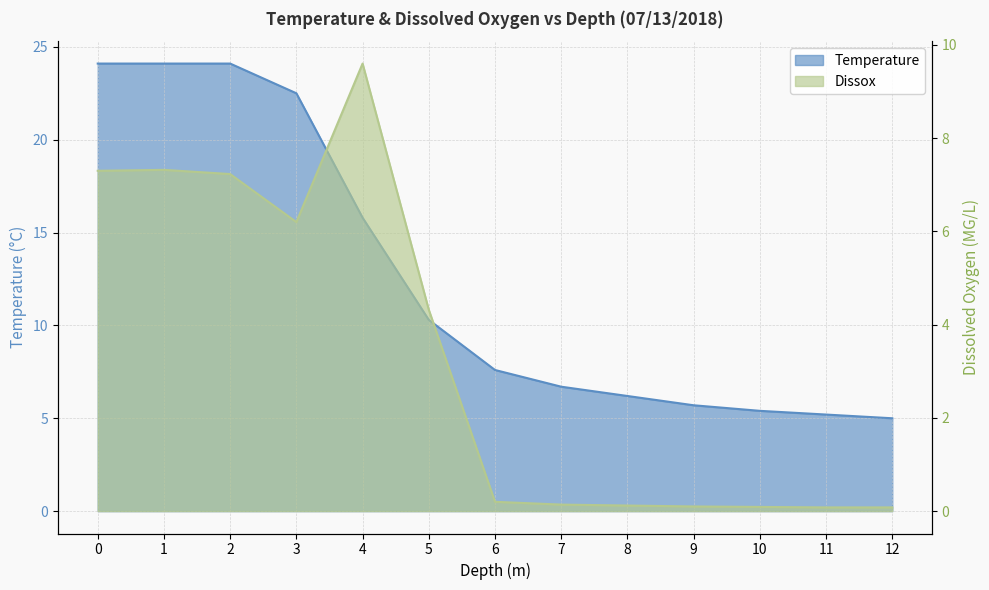

What is the sum of the Temperature values at 0 and 3?

46.6